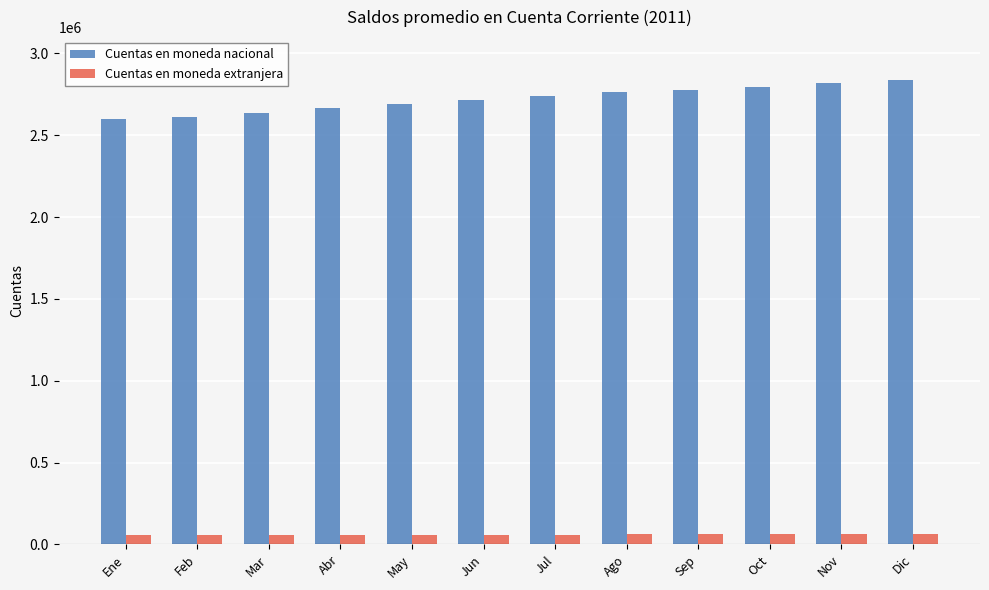

Rank the series by their maximum value, from highest to lowest.

Cuentas en moneda nacional, Cuentas en moneda extranjera